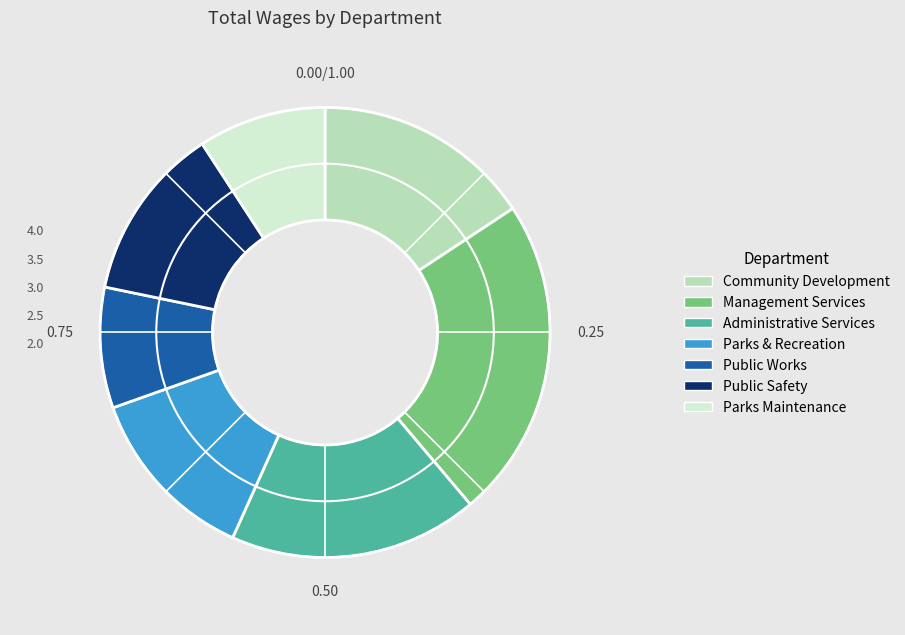

Do Public Safety and Management Services together represent more than half of the pie?

No